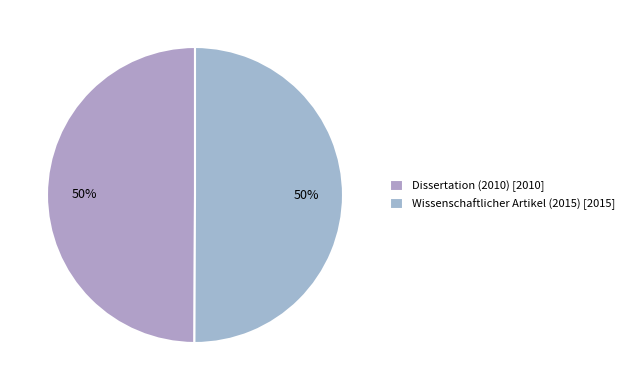

How many slices are in this pie chart?

2